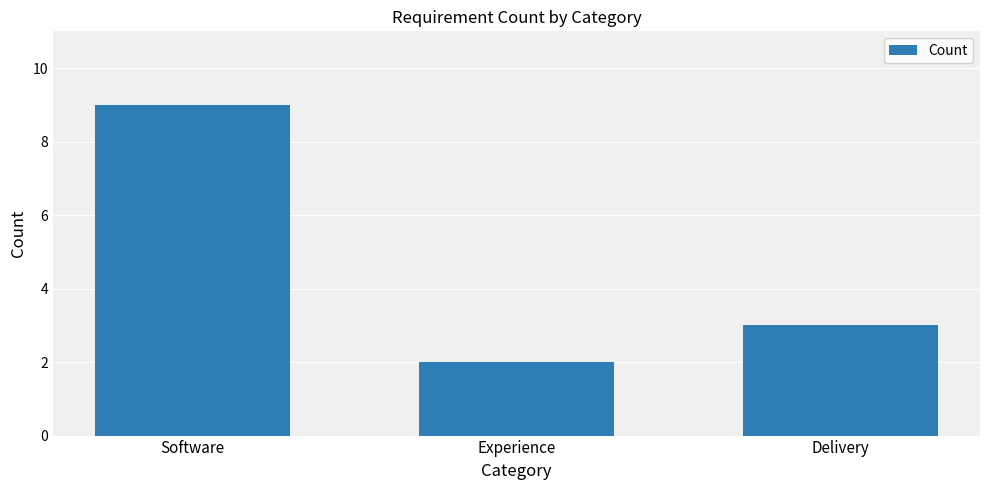

Reading left to right, what are all the values shown in this chart?

9	2	3